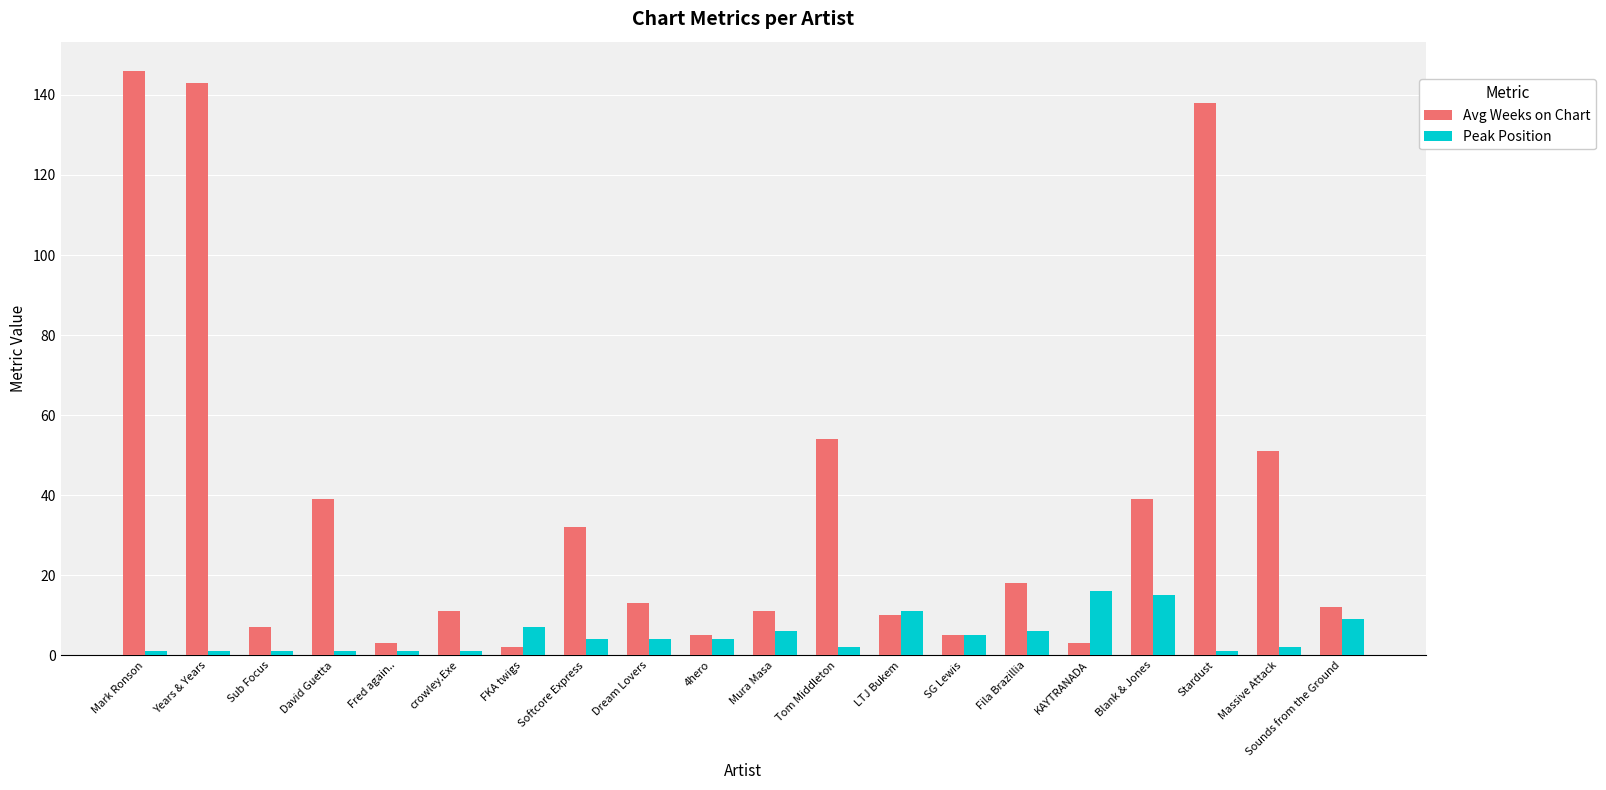

How many distinct data groups are displayed?

2